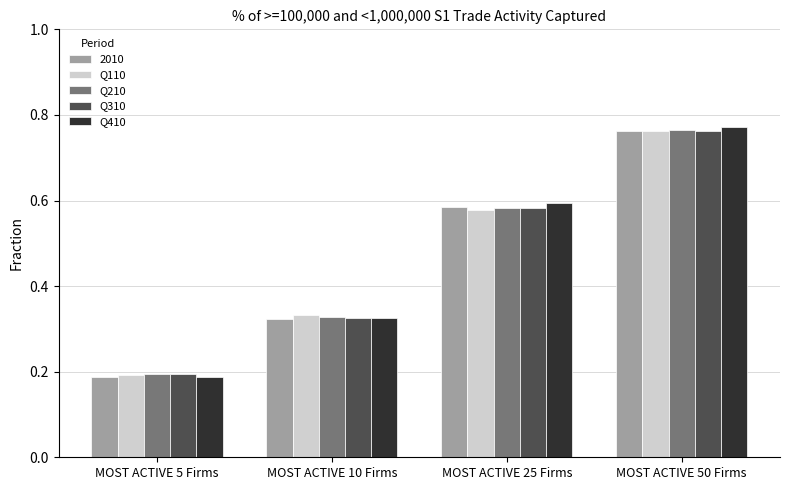

Does the chart contain any negative values?

No